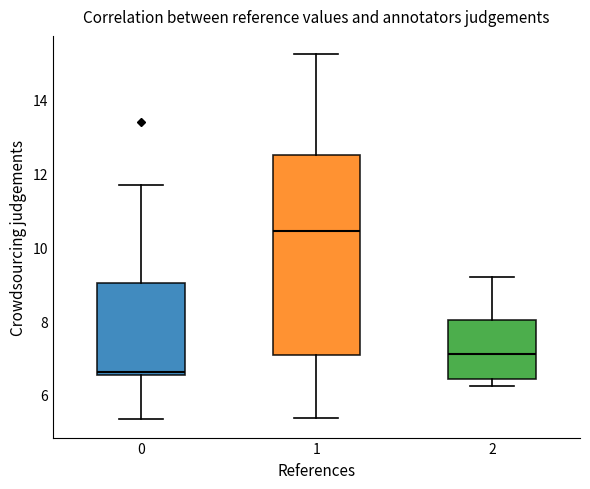

Reading left to right, transcribe this box plot: for each box, give where its median line is, the range the box spans, and where its two whiskers end, as read against the y-axis. The values are not printed on the chart, so give them approximately, as read against the axis.

0: median 6.6 (just above the box's lower edge), box 6.6 to 9.0, whiskers 5.4 to 11.6
1: median 10.4, box 7.0 to 12.6, whiskers 5.4 to 15.2
2: median 7.2, box 6.4 to 8.0, whiskers 6.2 to 9.2